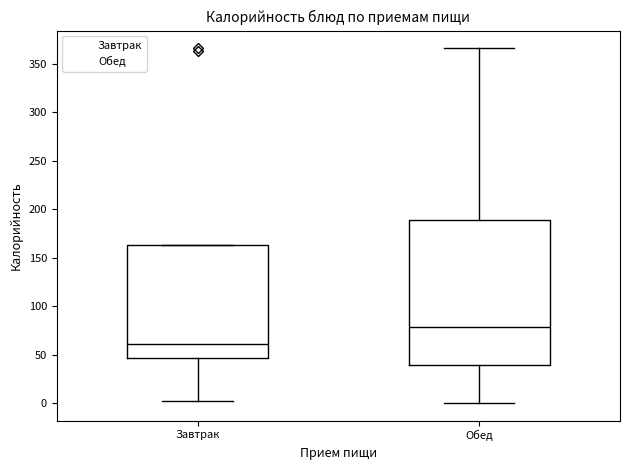

Reading left to right, transcribe this box plot: for each box, give where its median line is, the range the box spans, and where its two whiskers end, as read against the y-axis. The values are not printed on the chart, so give them approximately, as read against the axis.

Завтрак: median 60, box 45 to 165, whiskers 0 to 165
Обед: median 80, box 40 to 190, whiskers 0 to 365